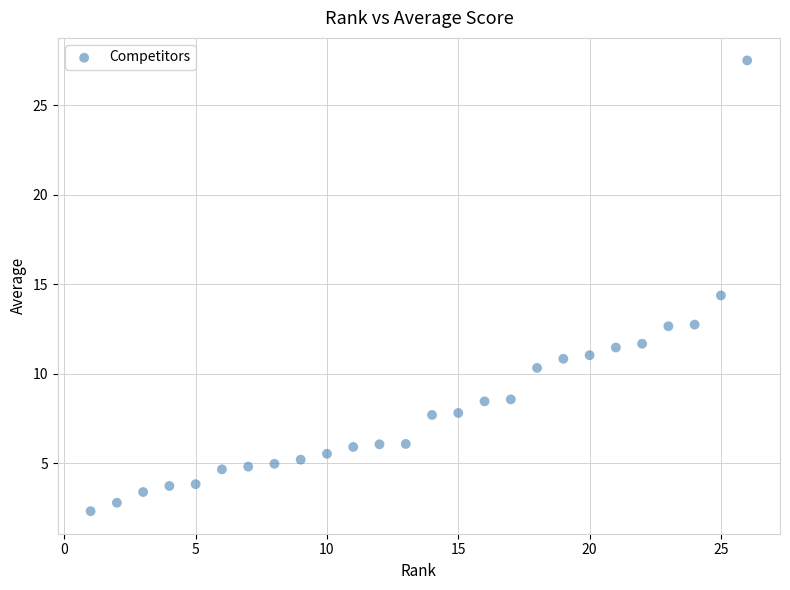

What is the range of X values (max minus min)?

25.0